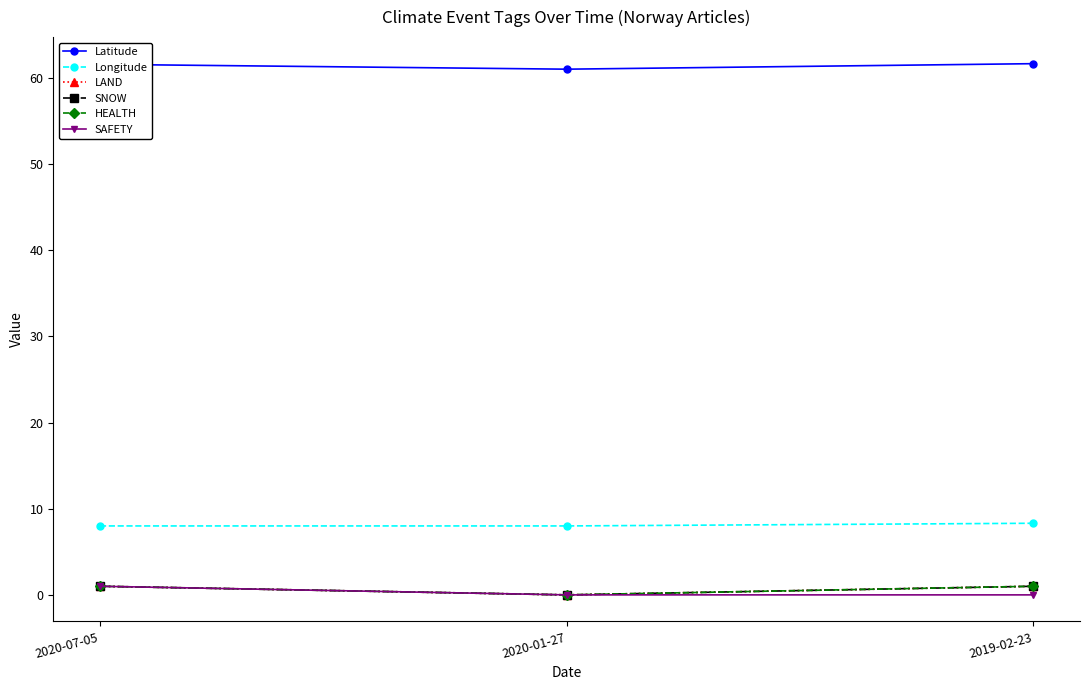

What is the label of the 1st point from the right?

2019-02-23